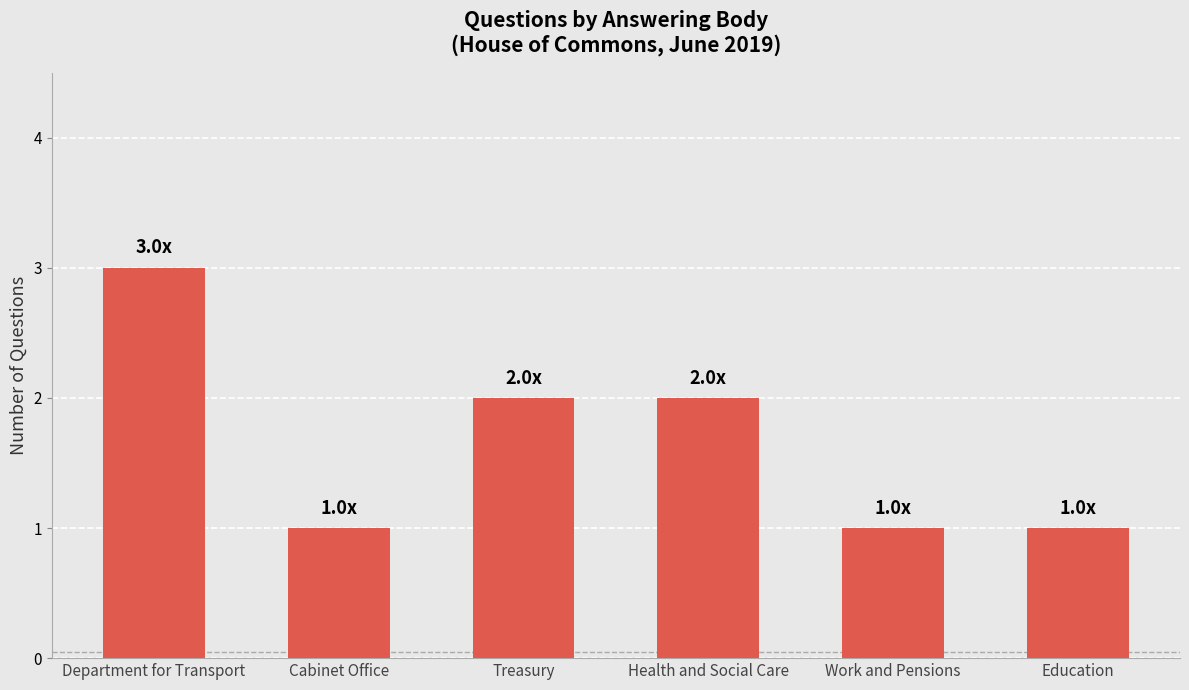

Which label corresponds to the largest value in the chart?

Department for Transport